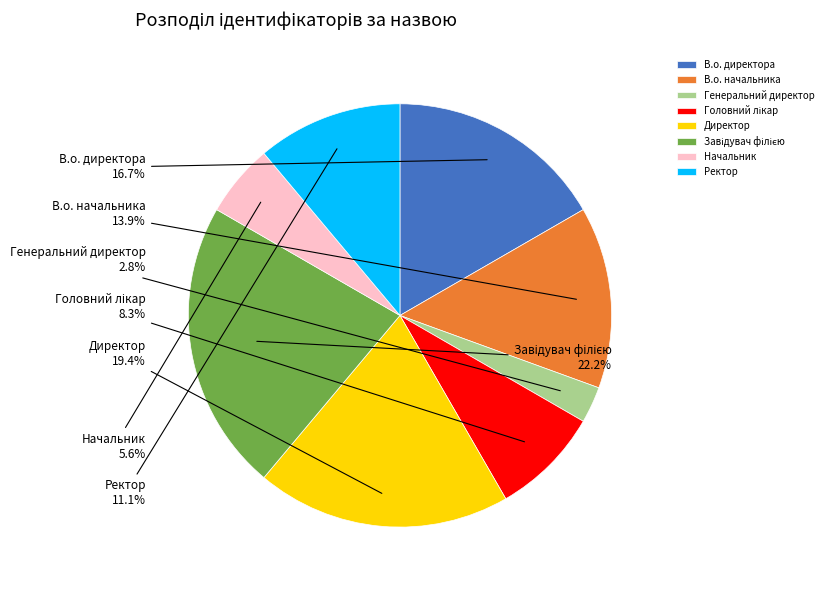

Between В.о. директора and Директор, which is larger?

Директор